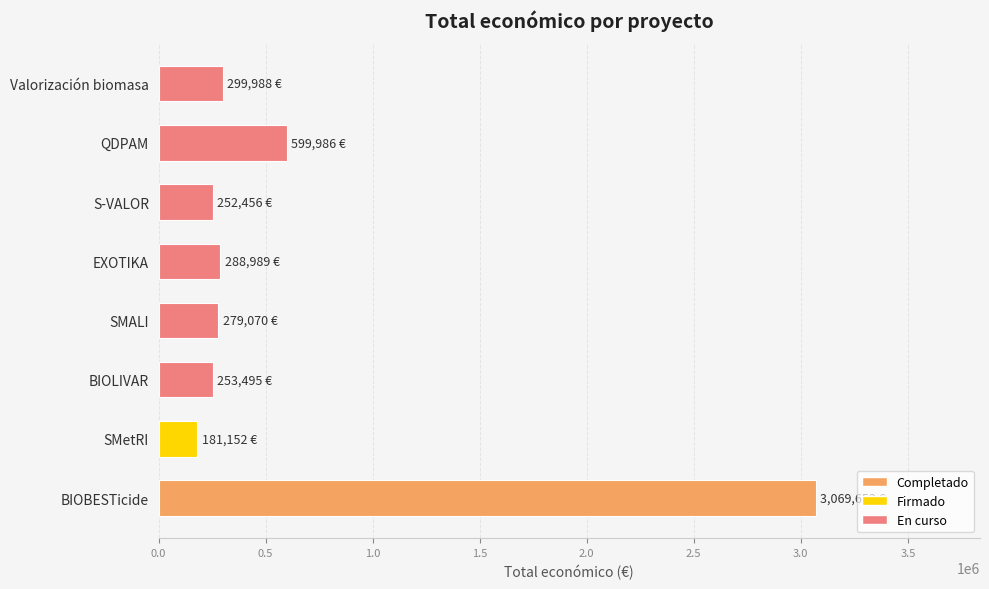

How many bars are there in total?

8